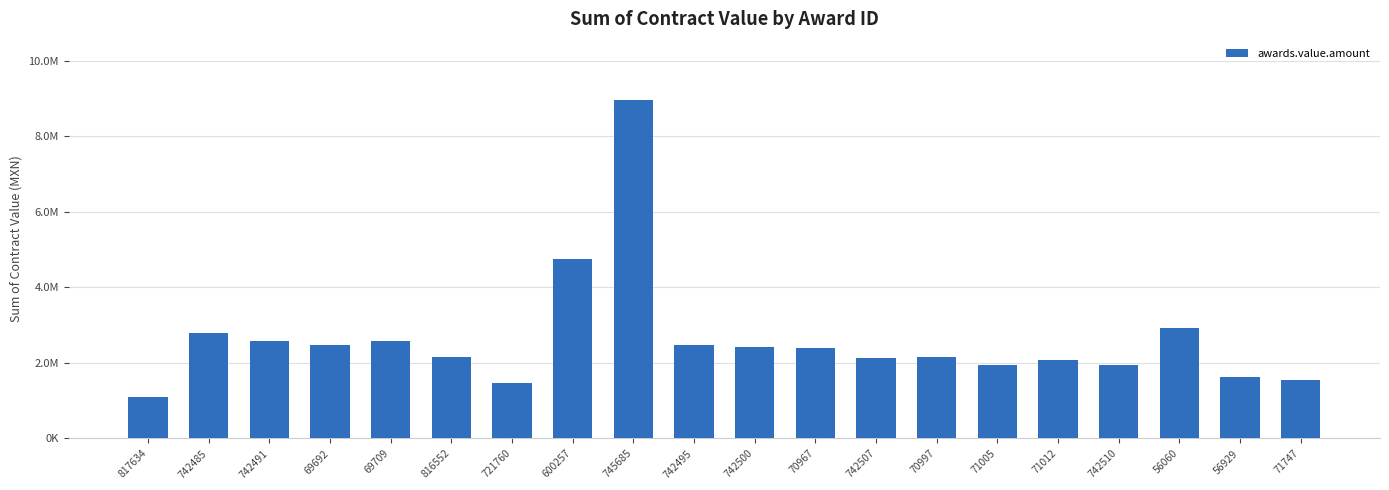

Does the chart contain any negative values?

No